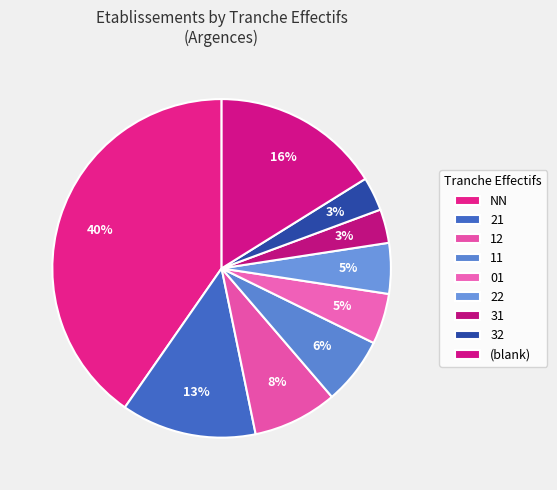

How many slices are in this pie chart?

9